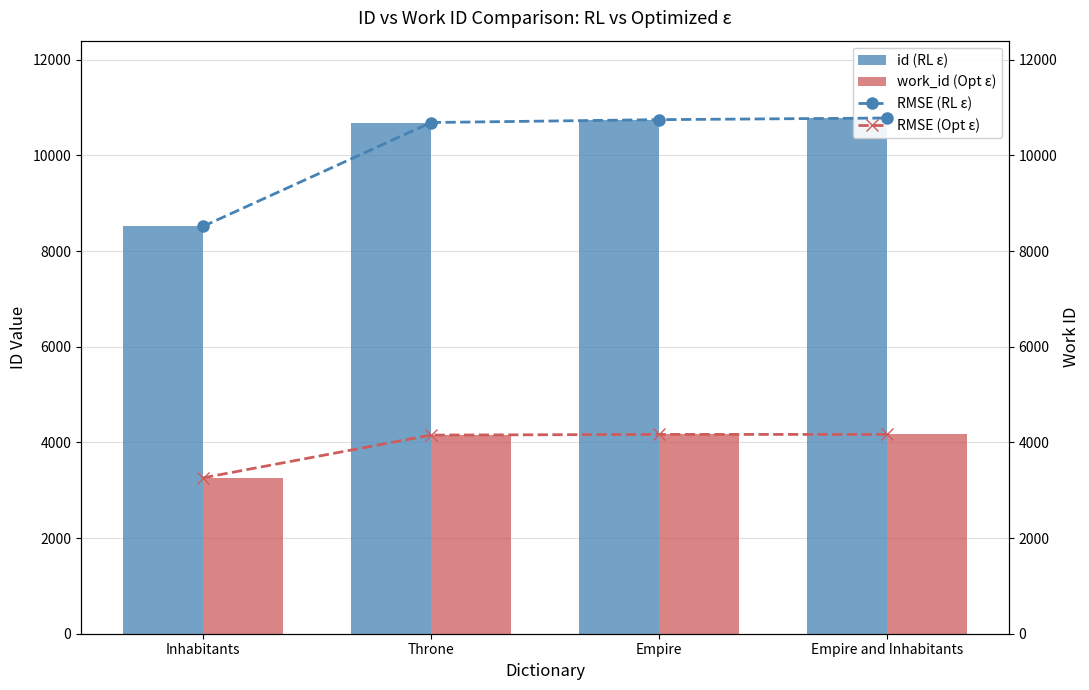

What is the sum of the id (RL ε) values at Throne and Empire and Inhabitants?

21470